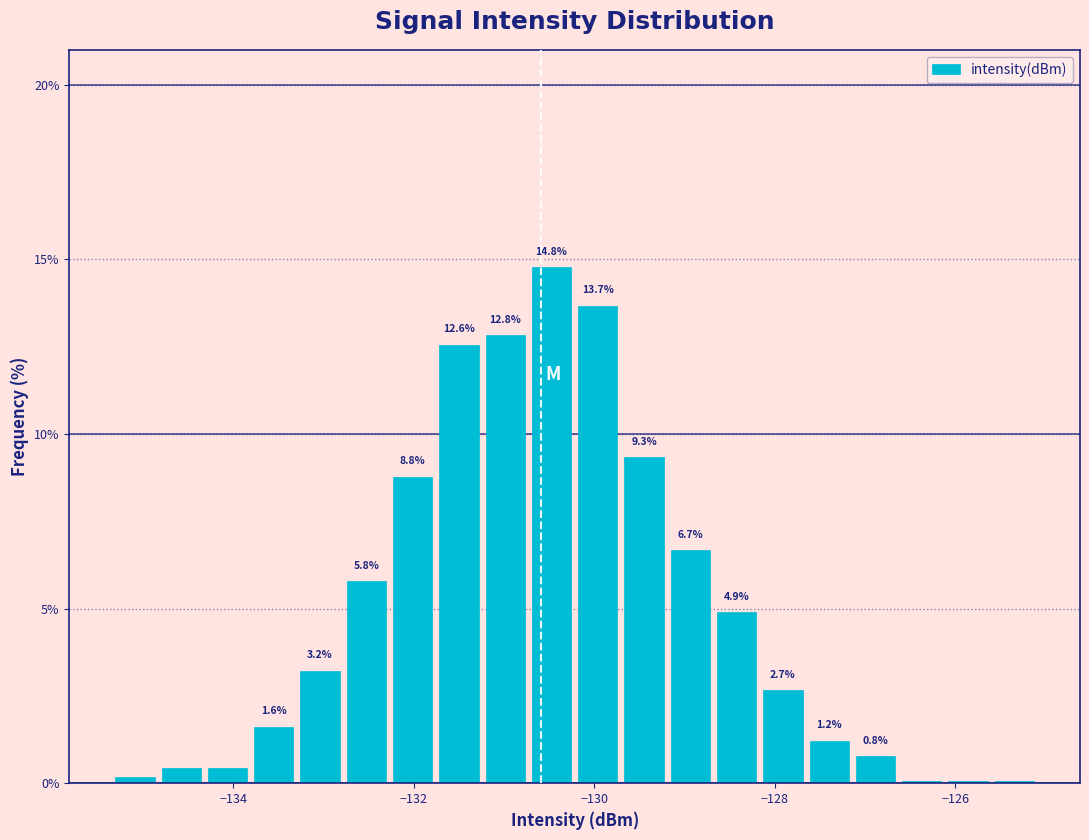

Around what value on the x-axis is the tallest bar? Give the approximate position of its centre, as read against the axis.

-130.4